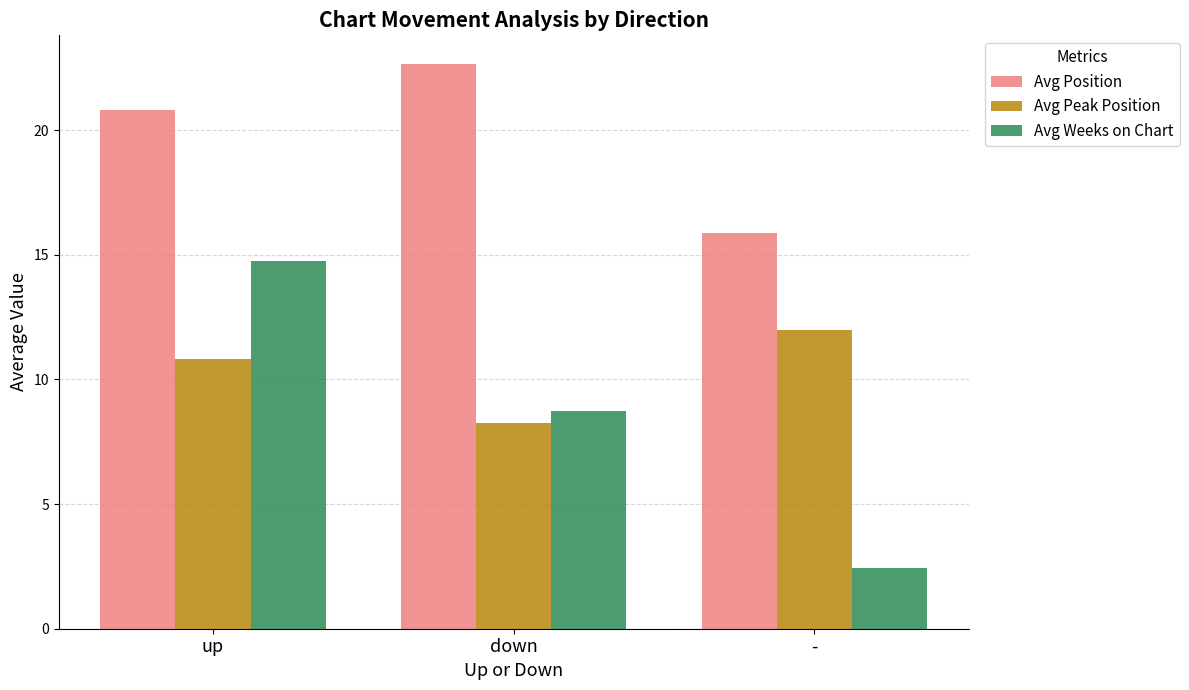

Count the number of data series in this chart.

3